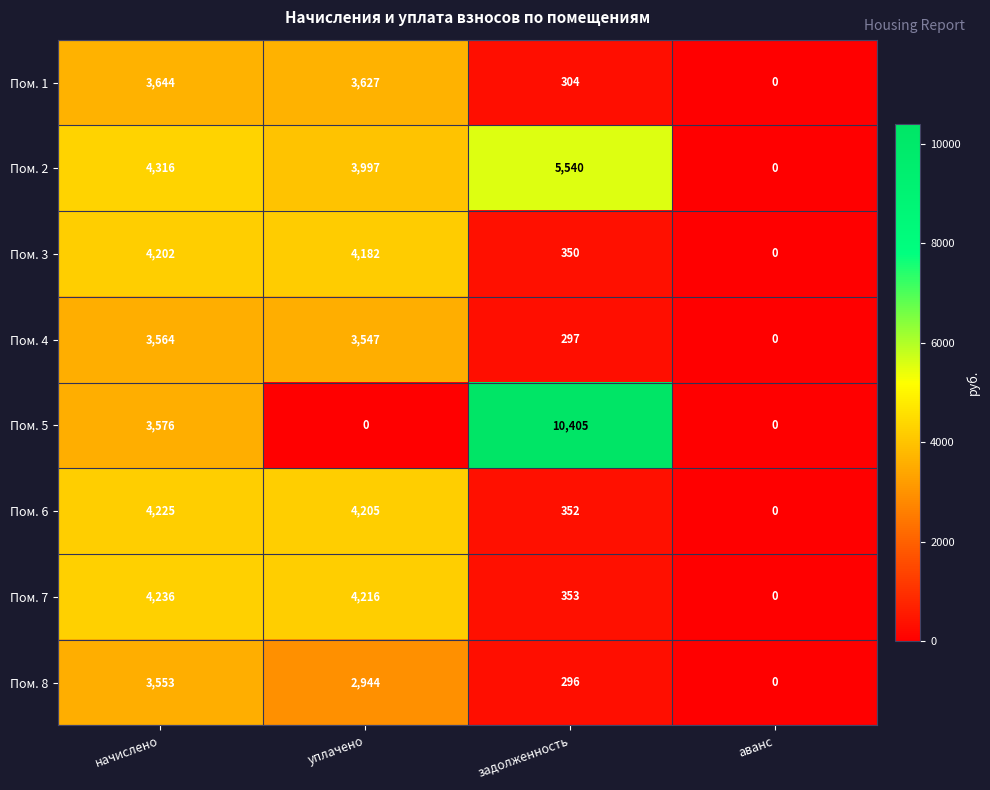

The value of Пом. 7 at аванс is -1759. True or false?

False